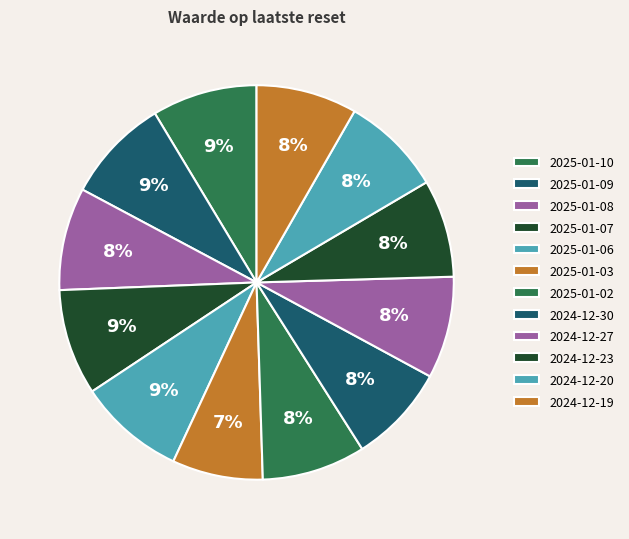

Count the number of slices in the pie.

12